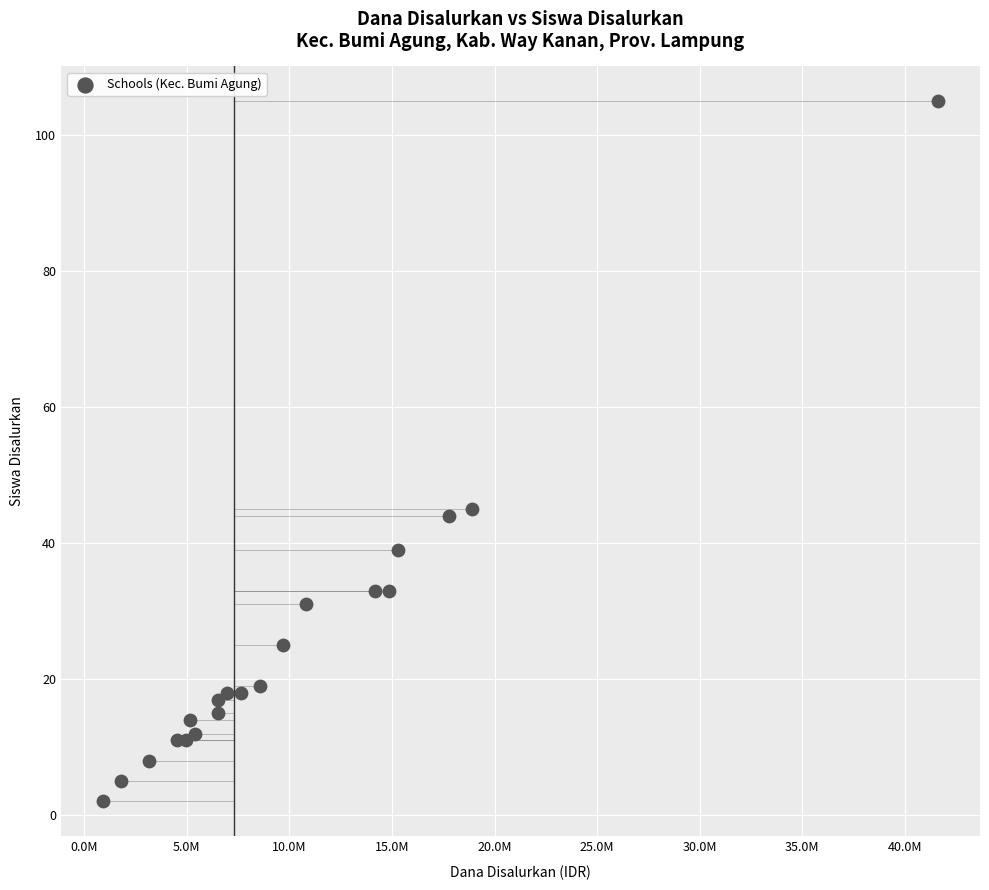

List the coordinates of all points as (Y, X) pairs, reading left to right.

(2, 900000)  (5, 1800000)  (8, 3150000)  (11, 4500000)  (11, 4950000)  (14, 5175000)  (12, 5400000)  (17, 6525000)  (15, 6525000)  (18, 6975000)  (18, 7650000)  (19, 8550000)  (25, 9675000)  (31, 10800000)  (33, 14175000)  (33, 14850000)  (39, 15300000)  (44, 17775000)  (45, 18900000)  (105, 41625000)